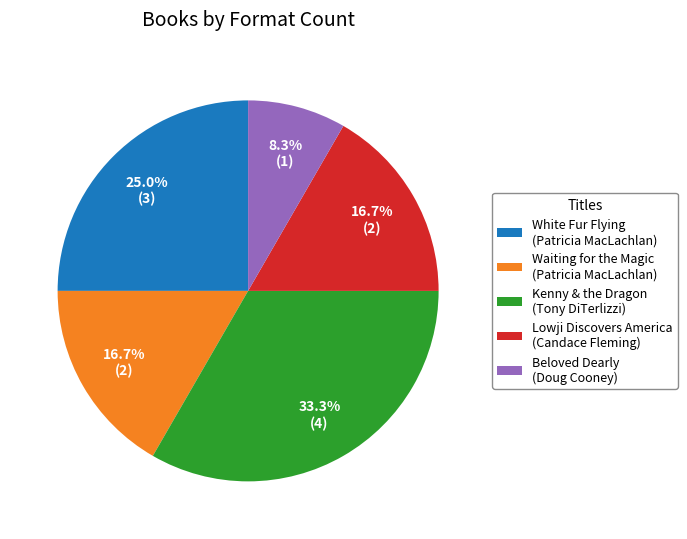

Is there a majority slice in this chart?

No